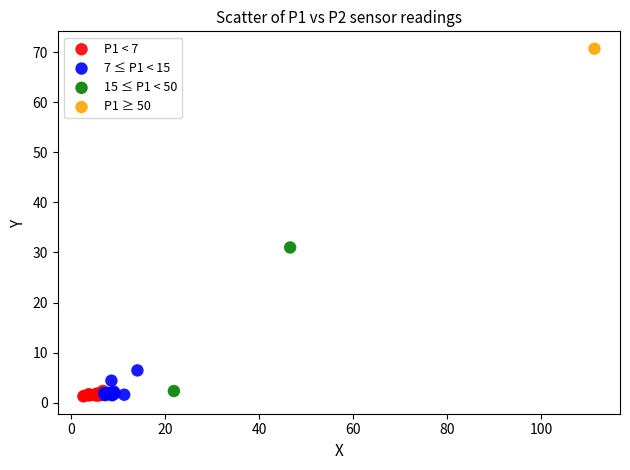

What are all the series names shown in the legend?

P1 < 7, 7 ≤ P1 < 15, 15 ≤ P1 < 50, P1 ≥ 50